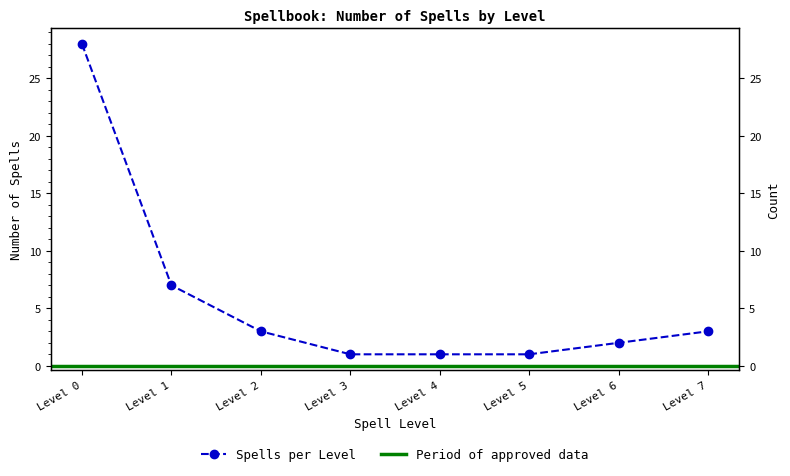

Rank the categories by value from highest to lowest.

Level 0, Level 1, Level 2, Level 7, Level 6, Level 3, Level 4, Level 5